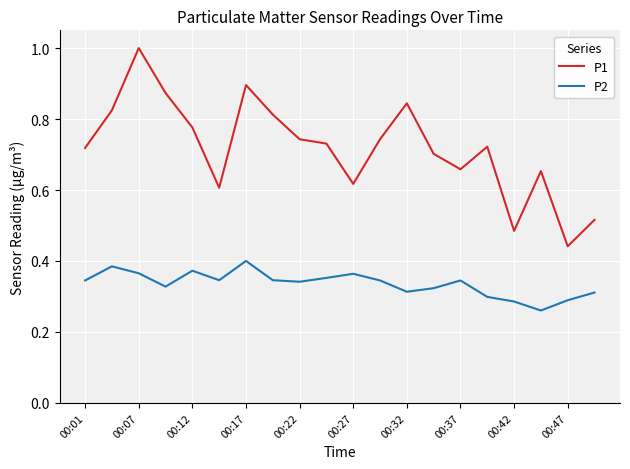

What is the maximum value for P1?

1.0